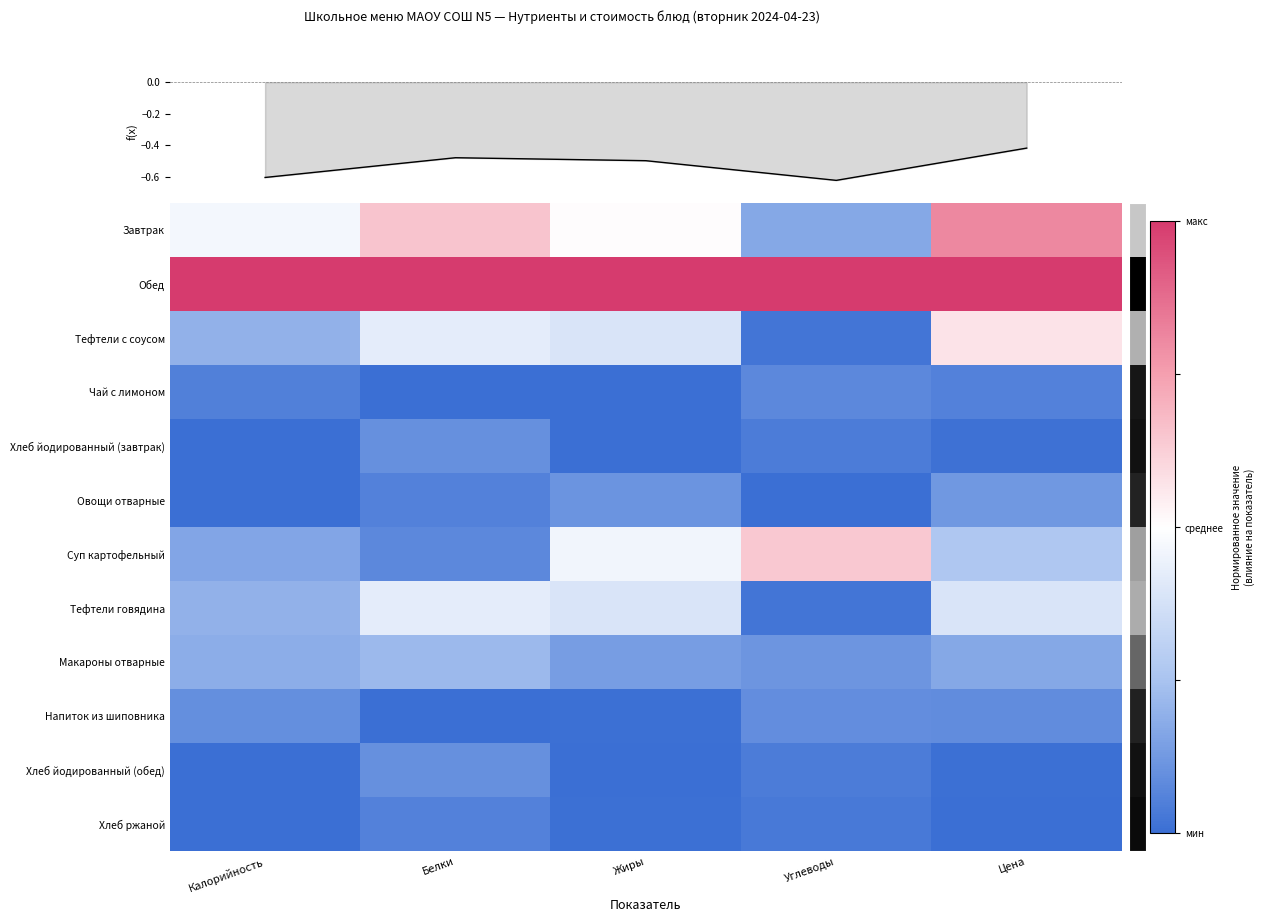

Reading left to right, list all the values displayed in this chart.

Завтрак: Калорийность=-0.1	Белки=0.3	Жиры=0.0	Углеводы=-0.7	Цена=0.6
Обед: Калорийность=1.0	Белки=1.0	Жиры=1.0	Углеводы=1.0	Цена=1.0
Тефтели с соусом: Калорийность=-0.6	Белки=-0.2	Жиры=-0.2	Углеводы=-1.0	Цена=0.1
Чай с лимоном: Калорийность=-0.9	Белки=-1.0	Жиры=-1.0	Углеводы=-0.9	Цена=-0.9
Хлеб йодированный (завтрак): Калорийность=-1.0	Белки=-0.8	Жиры=-1.0	Углеводы=-0.9	Цена=-1.0
Овощи отварные: Калорийность=-1.0	Белки=-0.9	Жиры=-0.8	Углеводы=-1.0	Цена=-0.8
Суп картофельный: Калорийность=-0.7	Белки=-0.8	Жиры=-0.1	Углеводы=0.3	Цена=-0.5
Тефтели говядина: Калорийность=-0.6	Белки=-0.2	Жиры=-0.2	Углеводы=-1.0	Цена=-0.2
Макароны отварные: Калорийность=-0.6	Белки=-0.6	Жиры=-0.7	Углеводы=-0.8	Цена=-0.7
Напиток из шиповника: Калорийность=-0.8	Белки=-1.0	Жиры=-1.0	Углеводы=-0.8	Цена=-0.8
Хлеб йодированный (обед): Калорийность=-1.0	Белки=-0.8	Жиры=-1.0	Углеводы=-0.9	Цена=-1.0
Хлеб ржаной: Калорийность=-1.0	Белки=-0.9	Жиры=-1.0	Углеводы=-0.9	Цена=-1.0